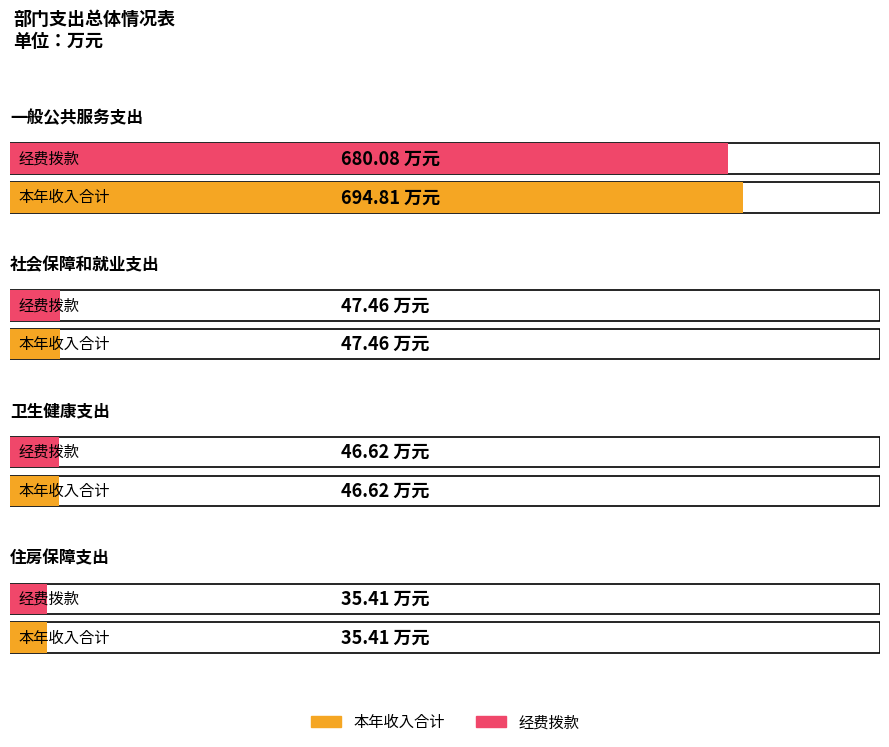

Is the value of 经费拨款 at 住房保障支出 greater than the value of 本年收入合计 at 一般公共服务支出?

No